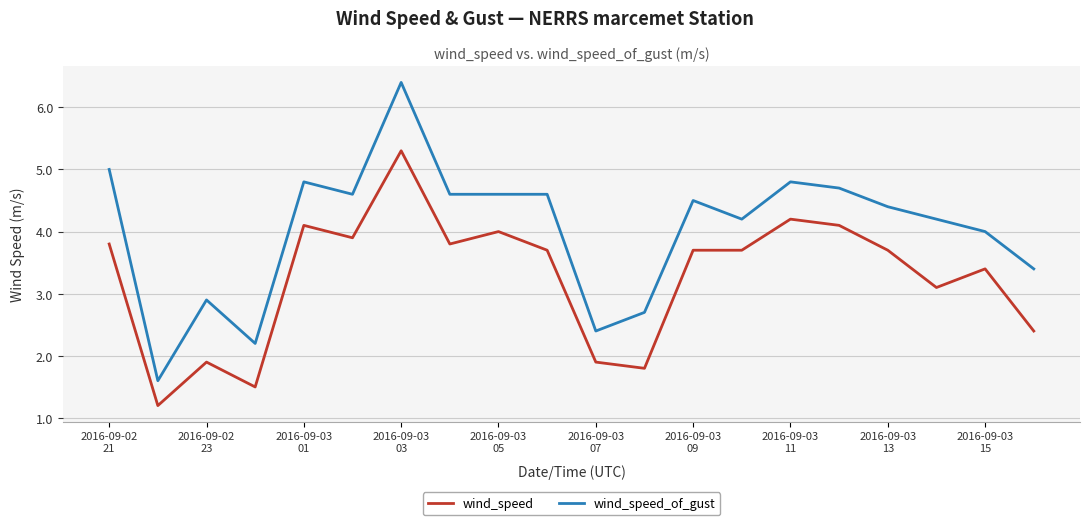

What is the sum of all wind_speed values?

65.2